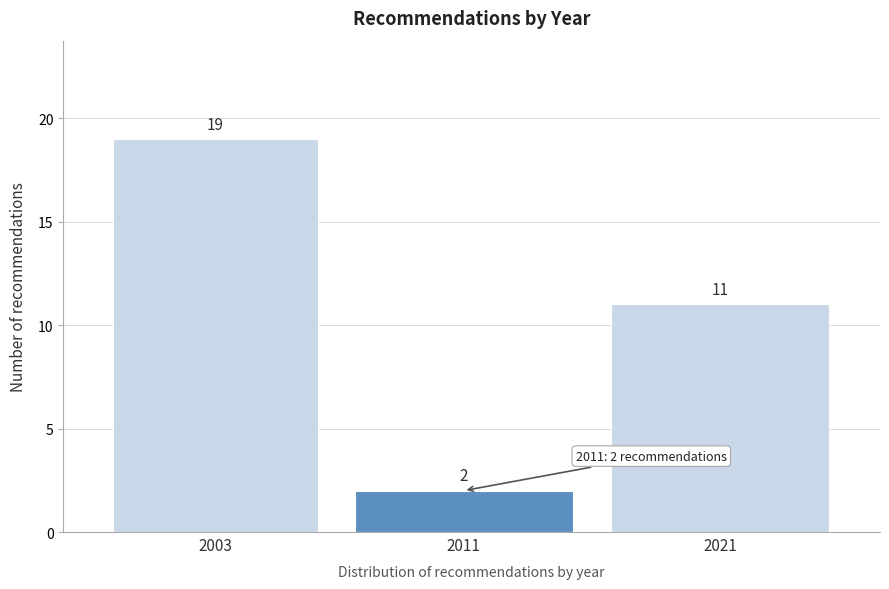

Reading left to right, what are all the values shown in this chart?

2003=19	2011=2	2021=11